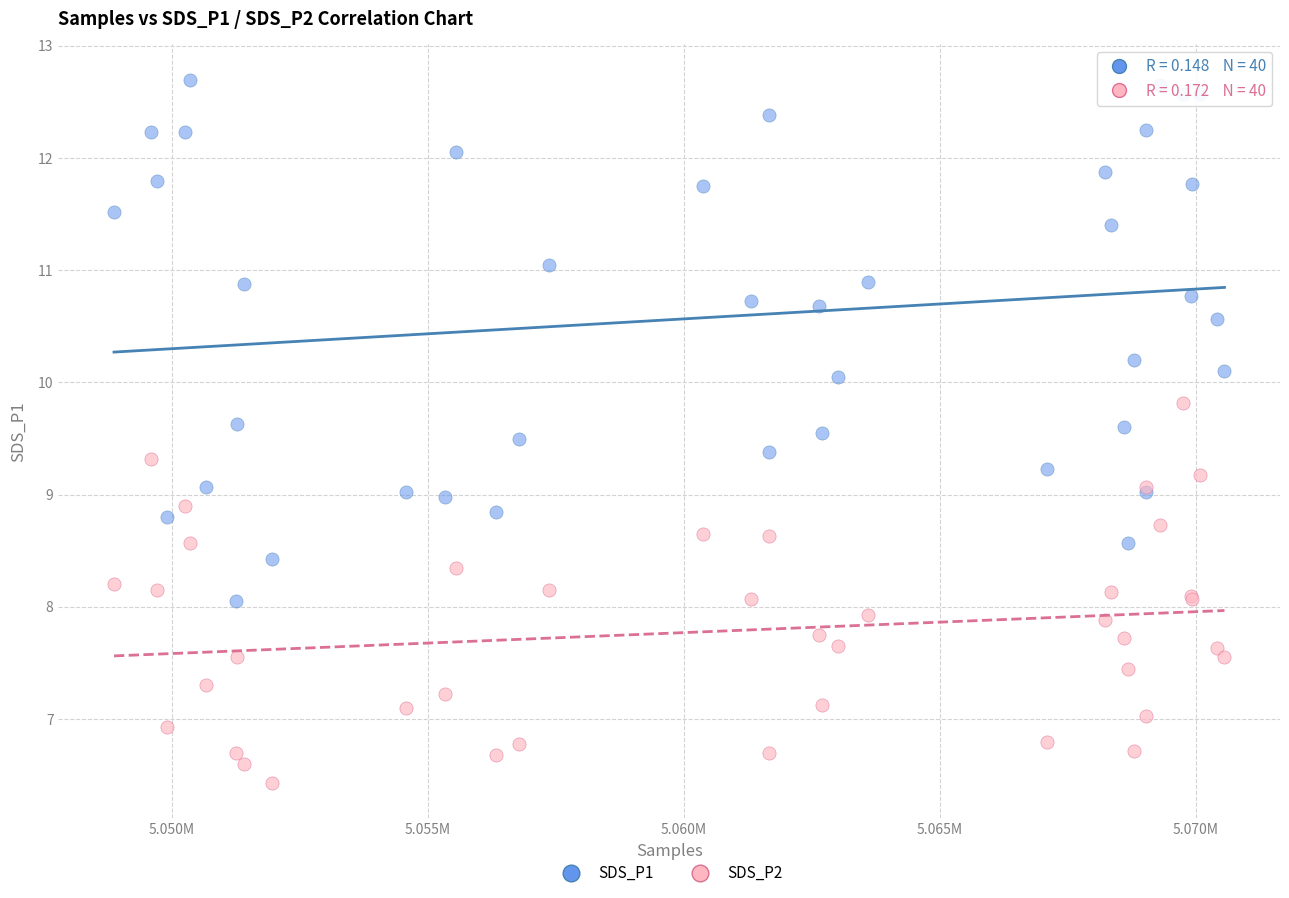

Which series has the widest spread of Y values?

SDS_P1